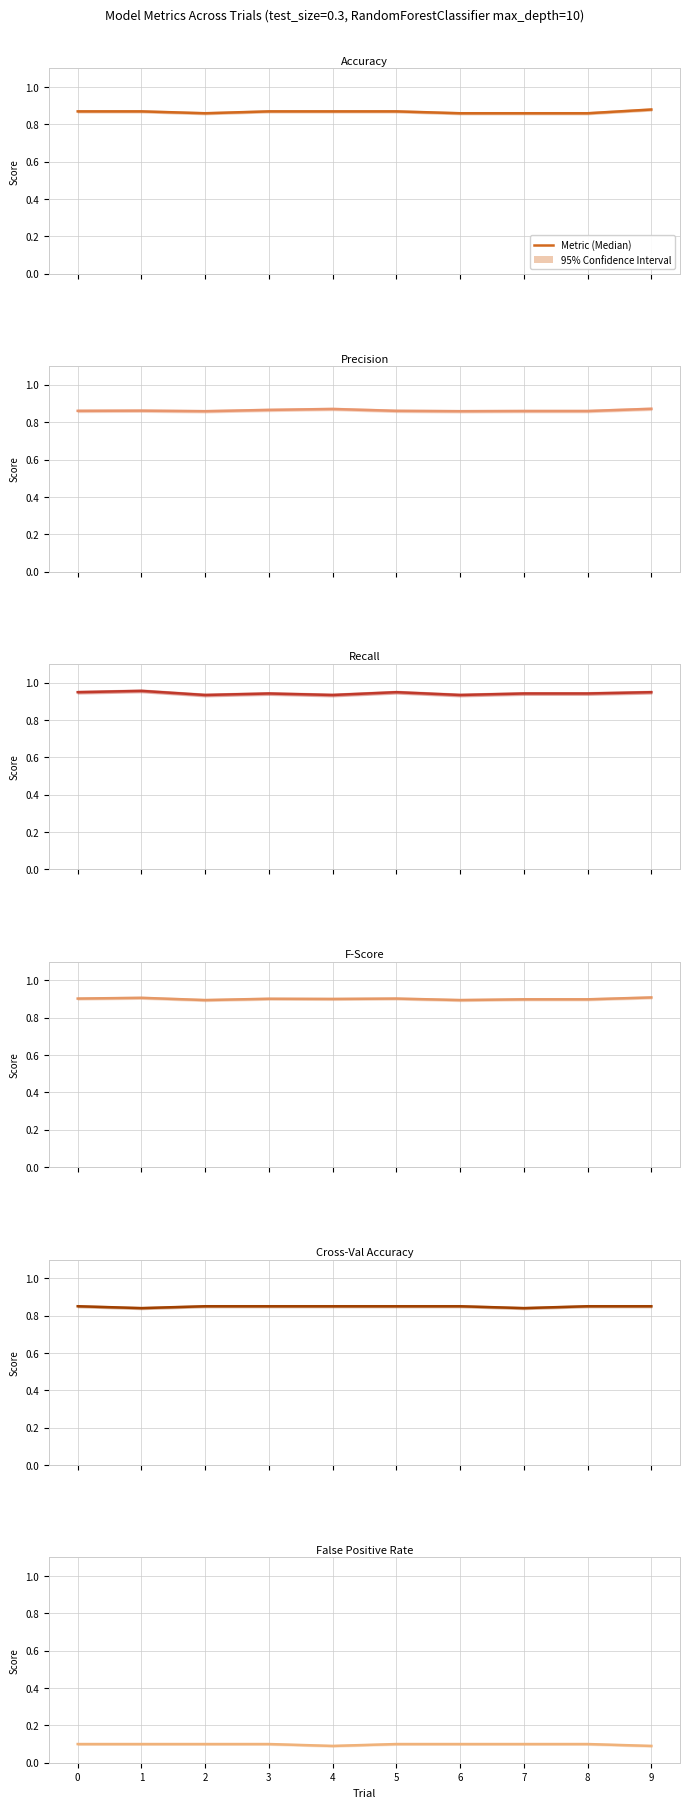

In fscore, how many points are higher than both neighbors (excluding endpoints)?

3